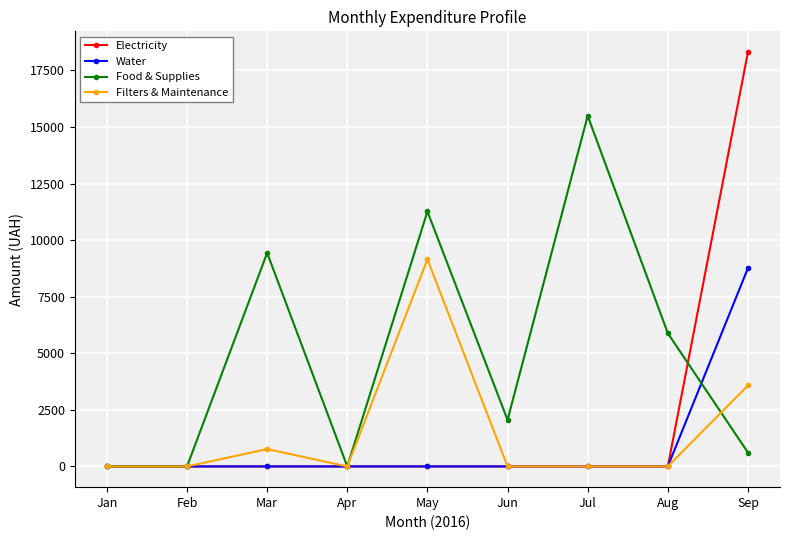

Count the number of data series in this chart.

4